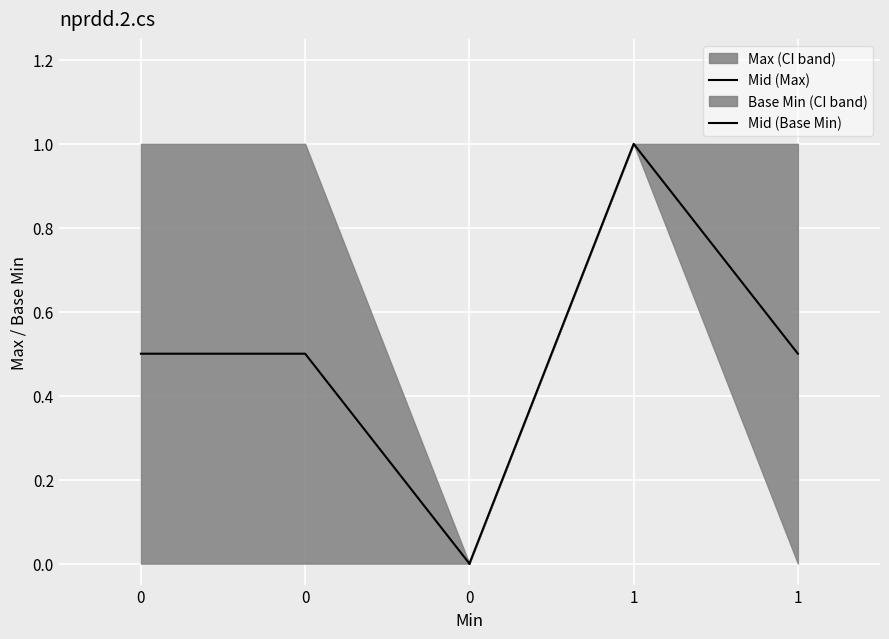

What is the difference between the maximum and minimum values in the Mid (Base Min) series?

1.0